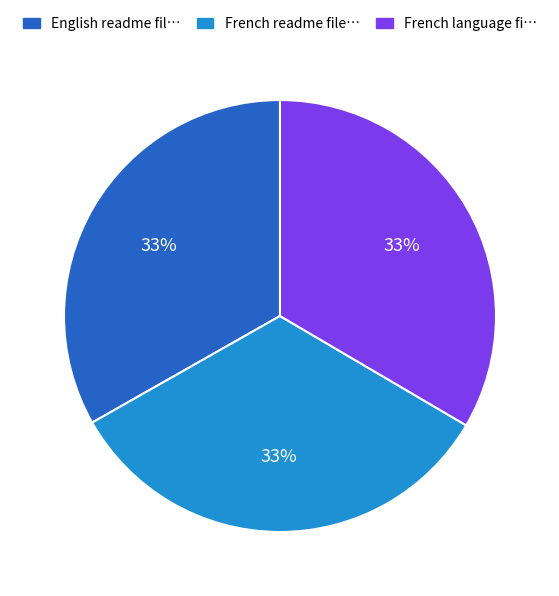

To the nearest percent, what is the average slice percentage?

33%